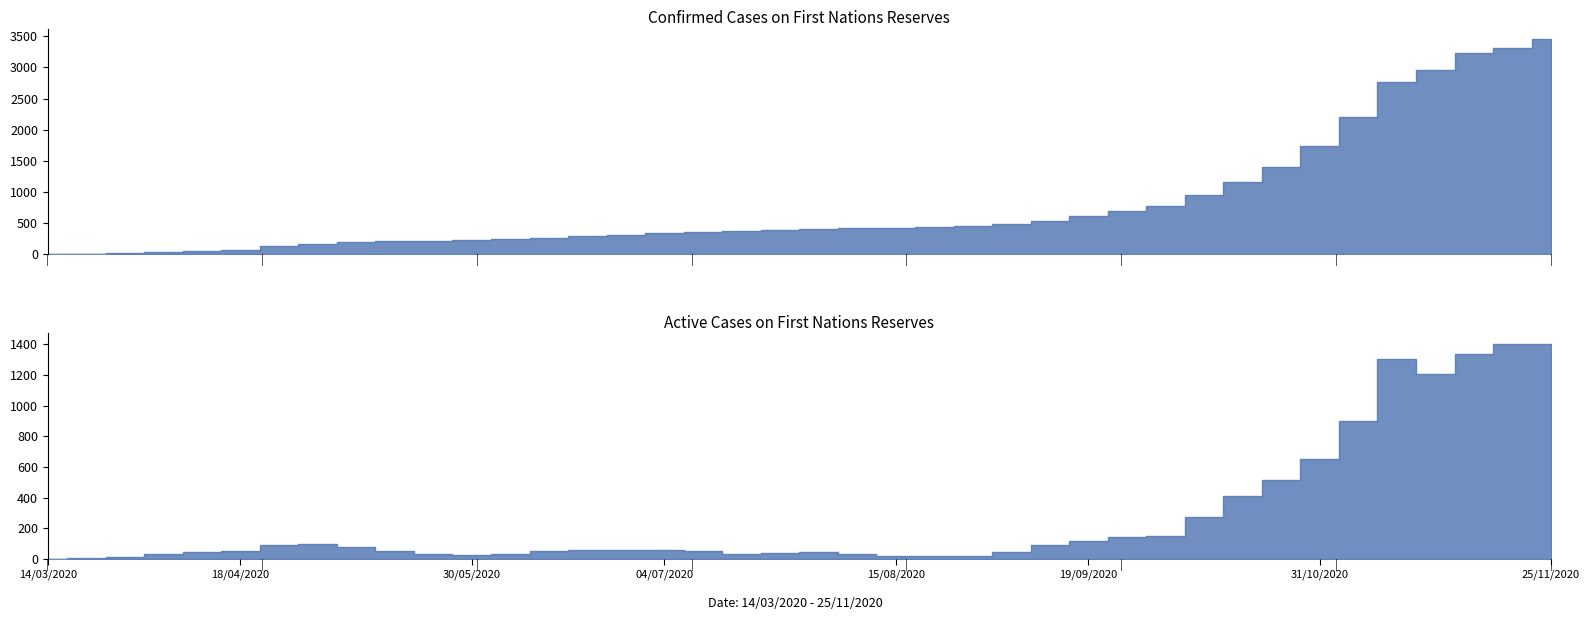

Which series has the largest range (max minus min)?

numconf